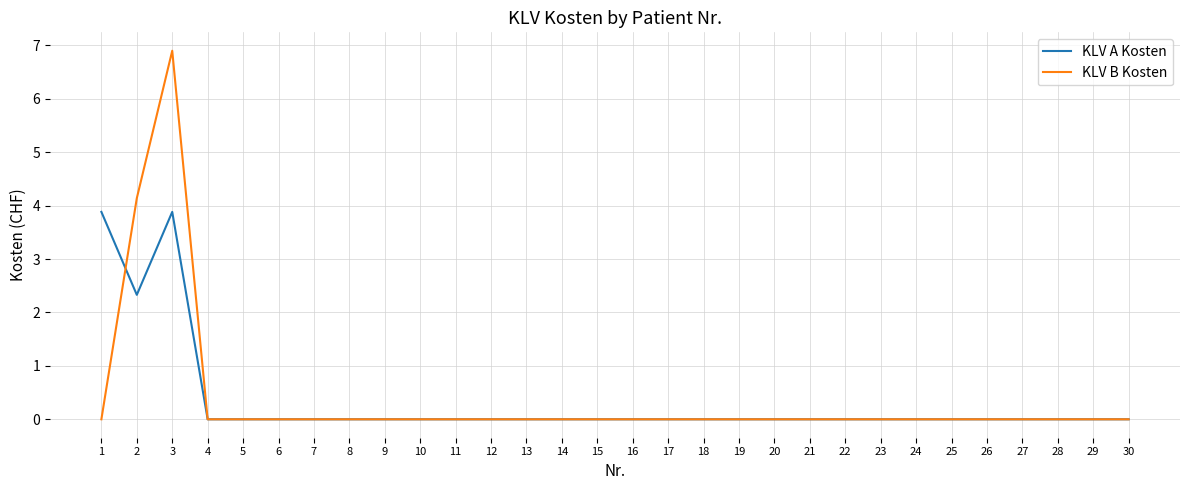

The value of KLV B Kosten at 6 is -3.8. True or false?

False